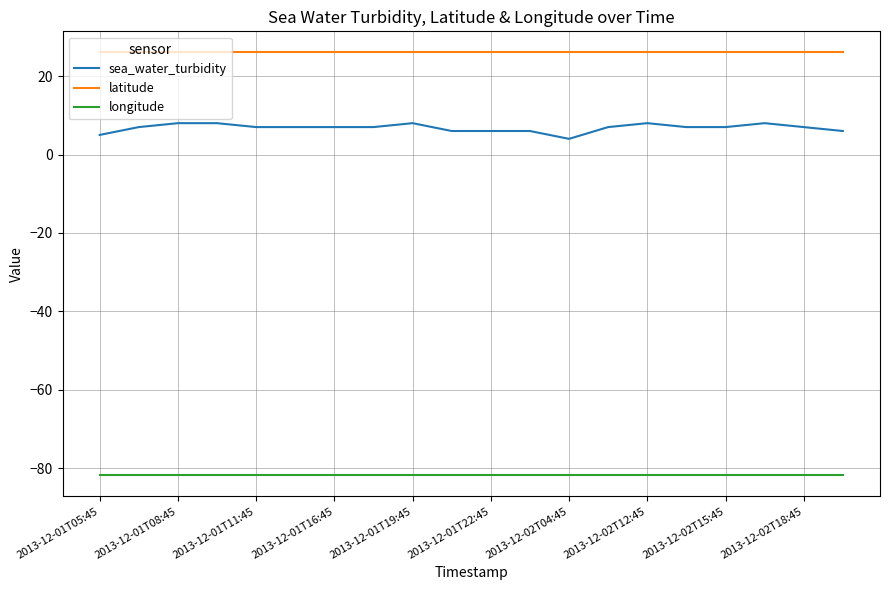

Which series has the largest total across all categories?

latitude